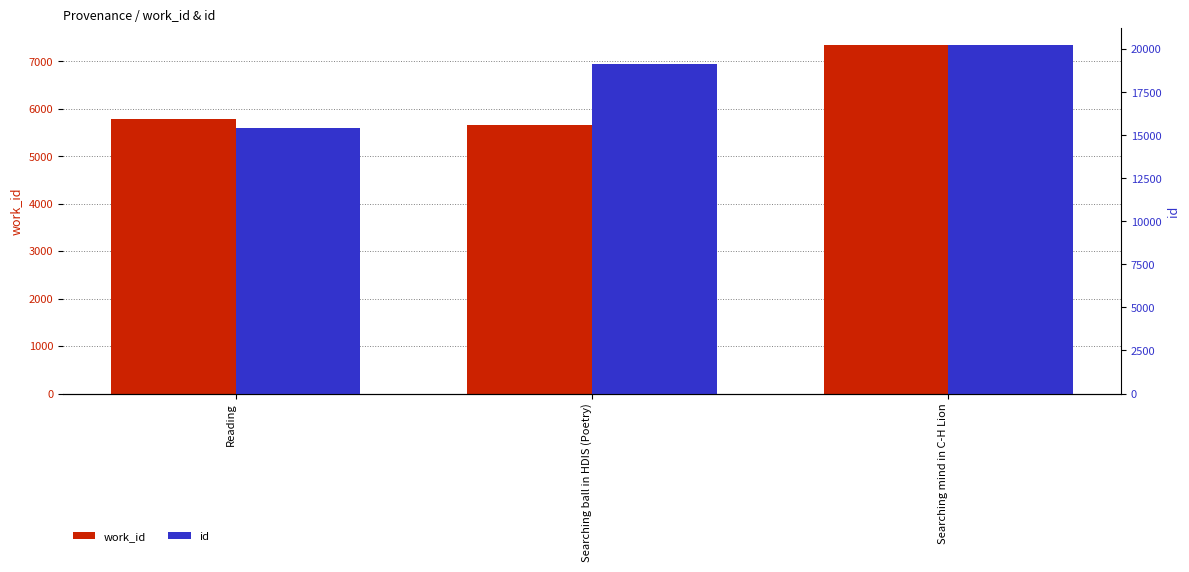

Are the bars grouped side by side (vs. stacked)?

Yes